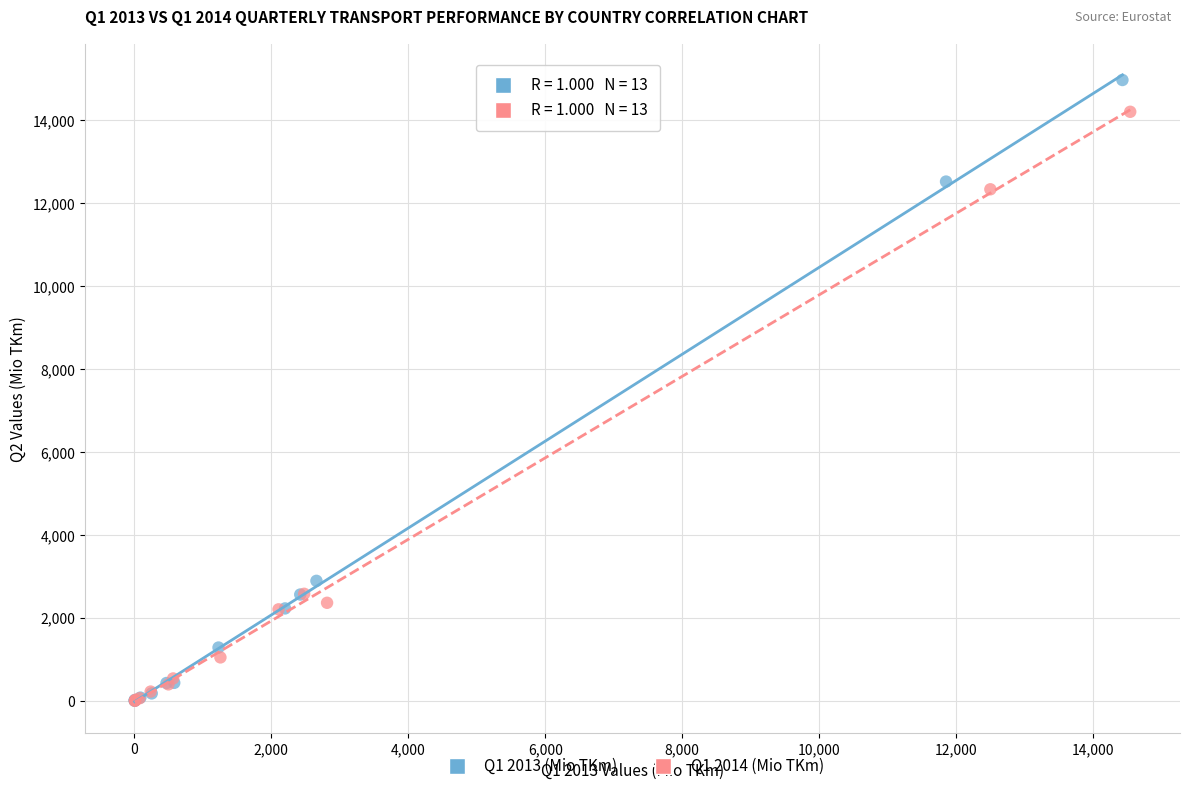

Which series has the largest Y range (max minus min)?

Q1 2013 (Mio TKm)